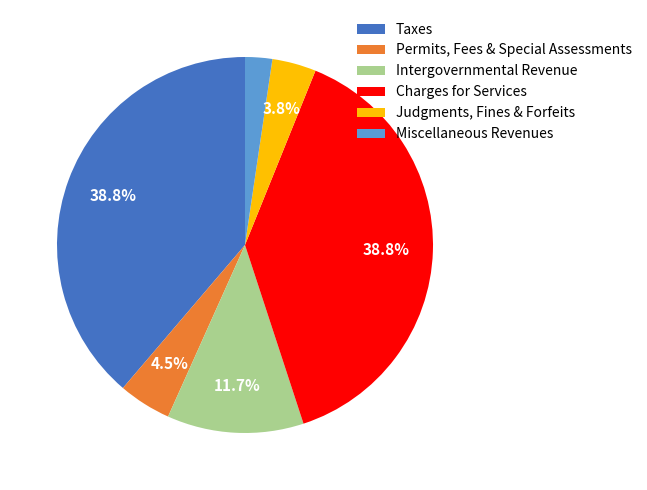

Count the number of slices in the pie.

6